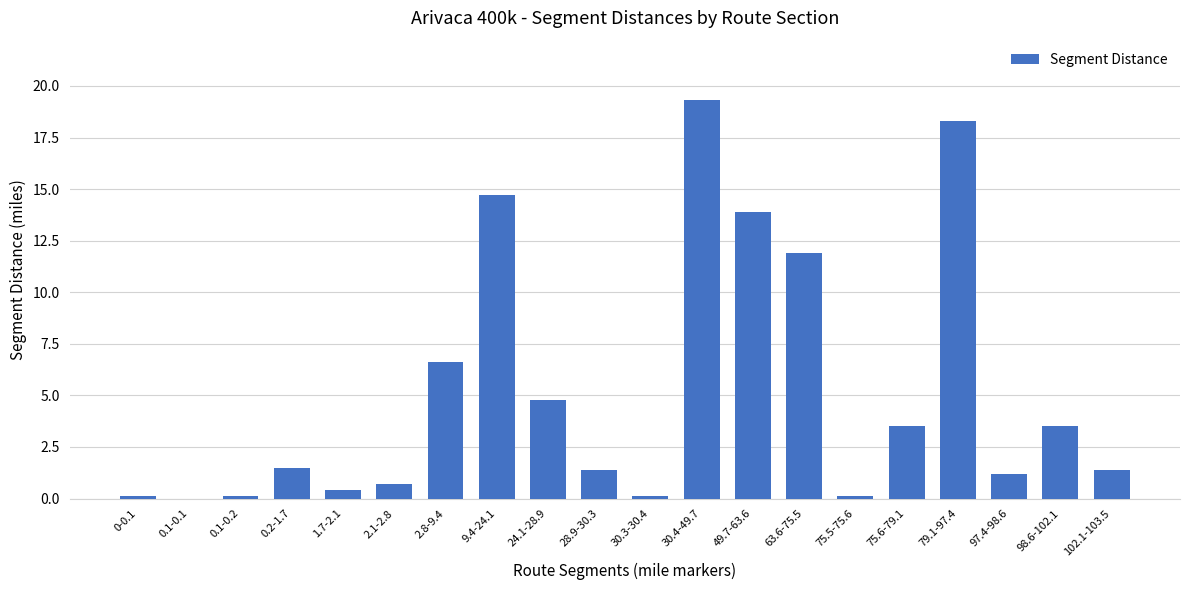

Where is the data nearest to the value 9?

2.8-9.4